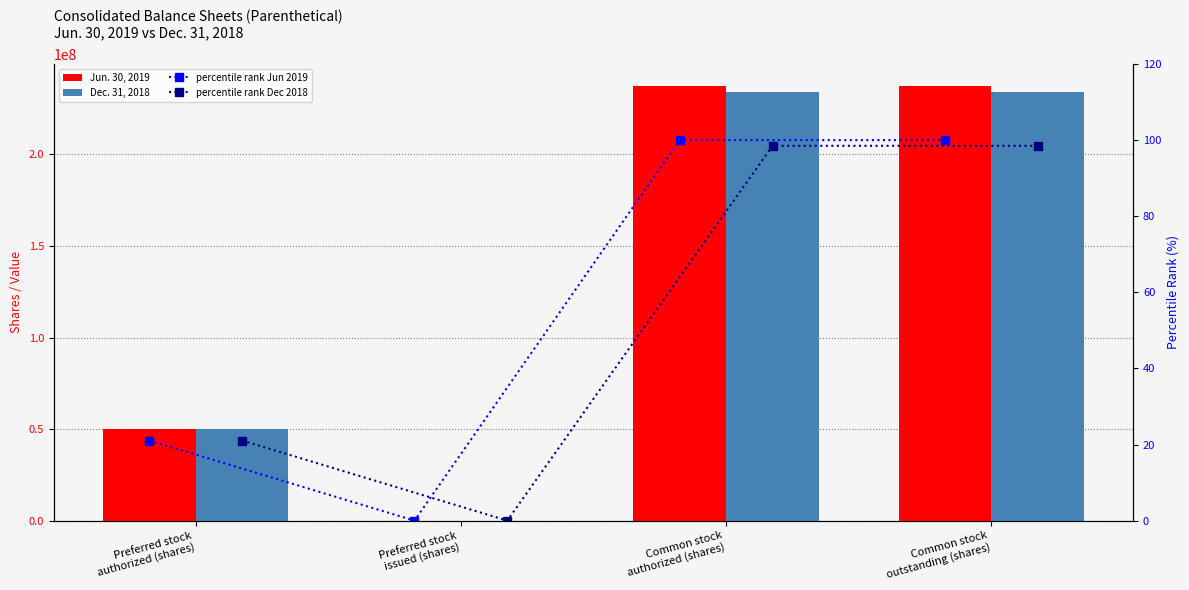

What is the label of the 2nd bar from the left?

Preferred stock
issued (shares)